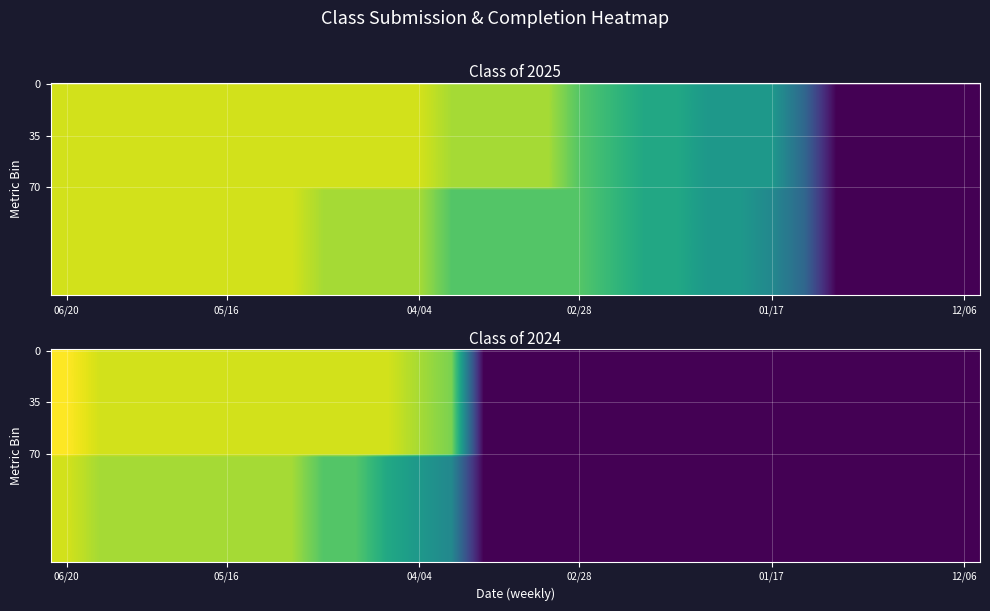

Which has a higher value, 17 or 26?

17